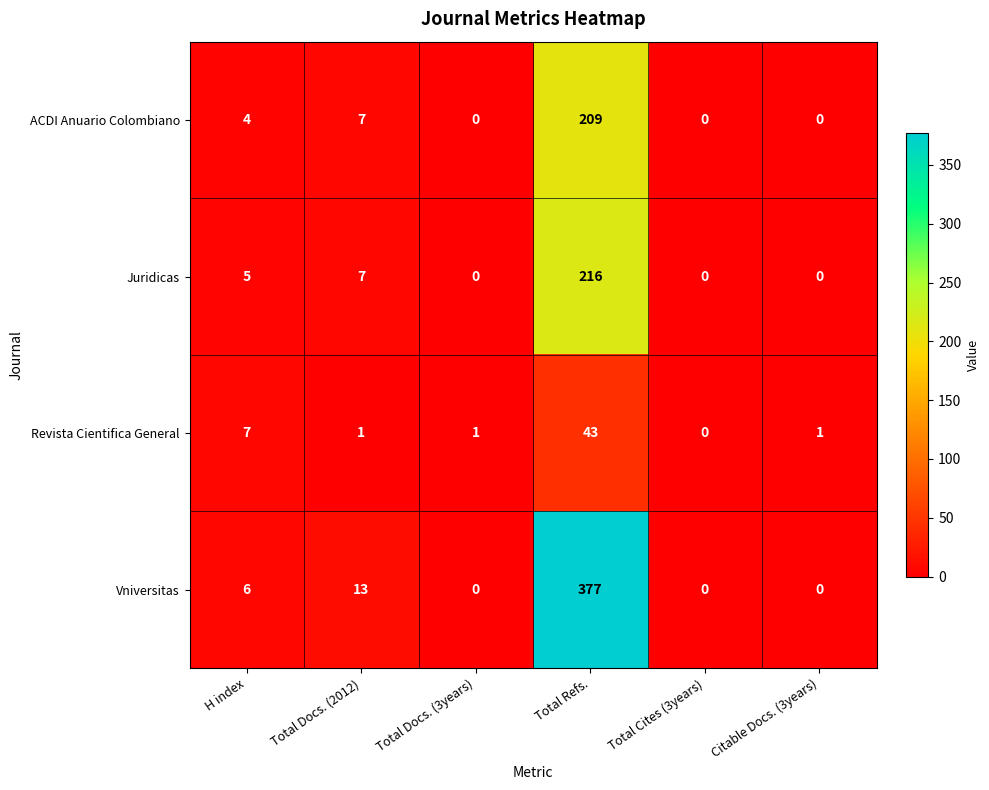

What is the difference between the maximum and minimum values in the Revista Cientifica General series?

43